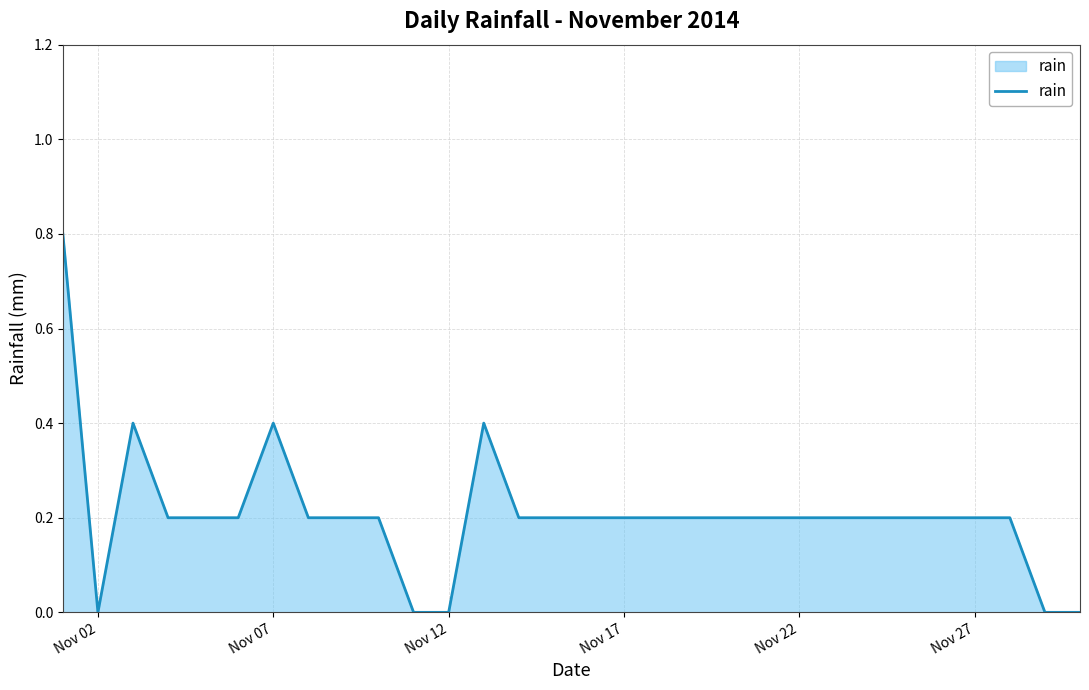

True or false: the data has more than 0 interior local peaks.

True